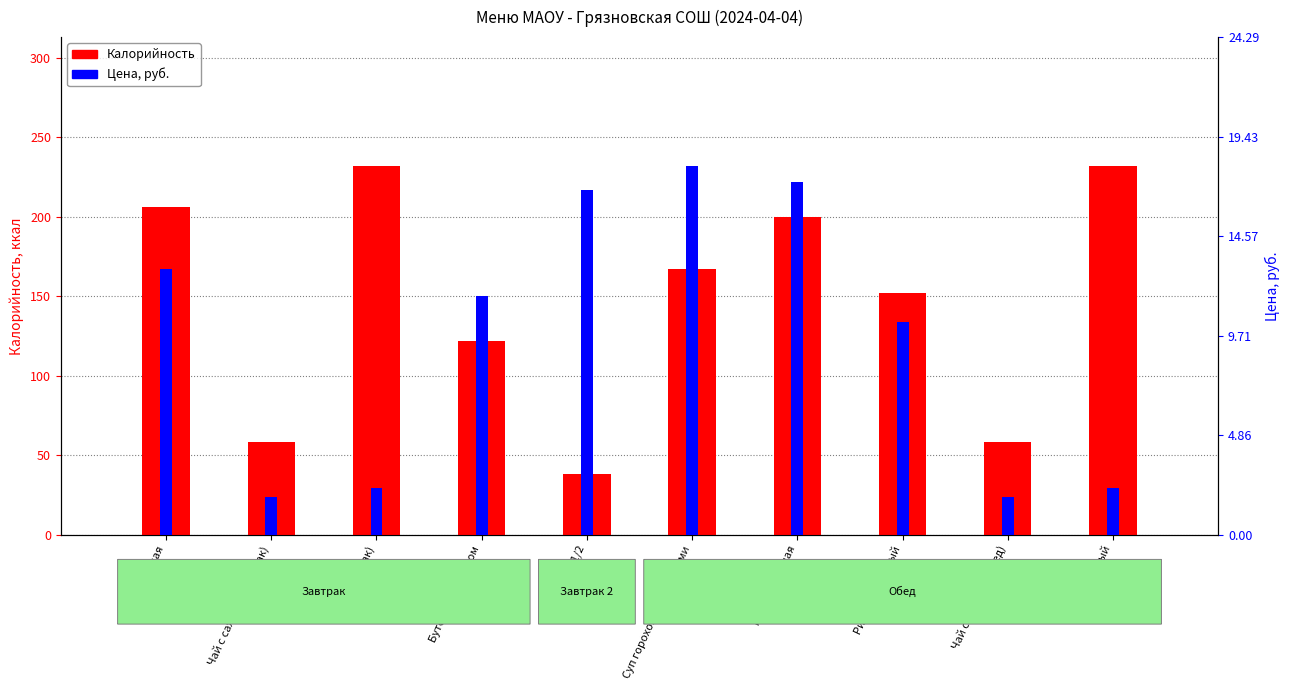

At which category is the sum across all series the highest?

Хлеб (завтрак)